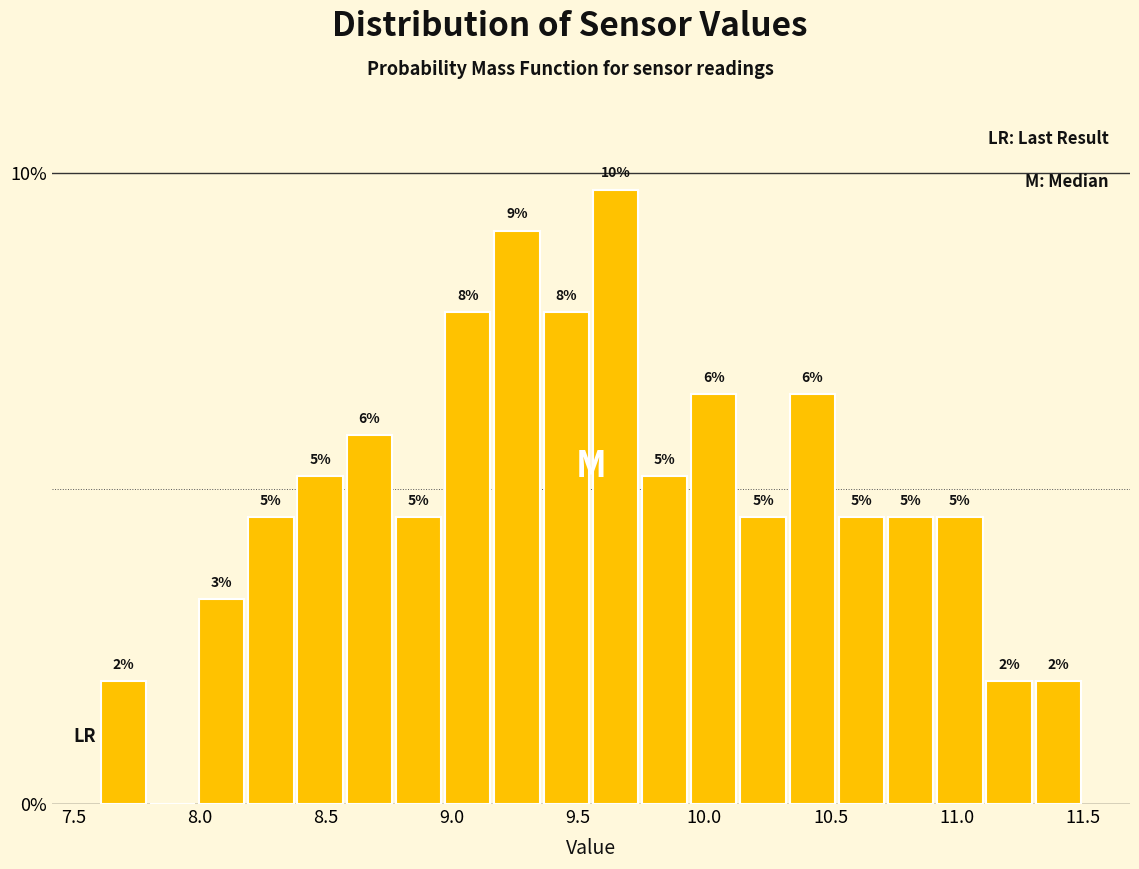

Around what value on the x-axis is the tallest bar? Give the approximate position of its centre, as read against the axis.

9.65